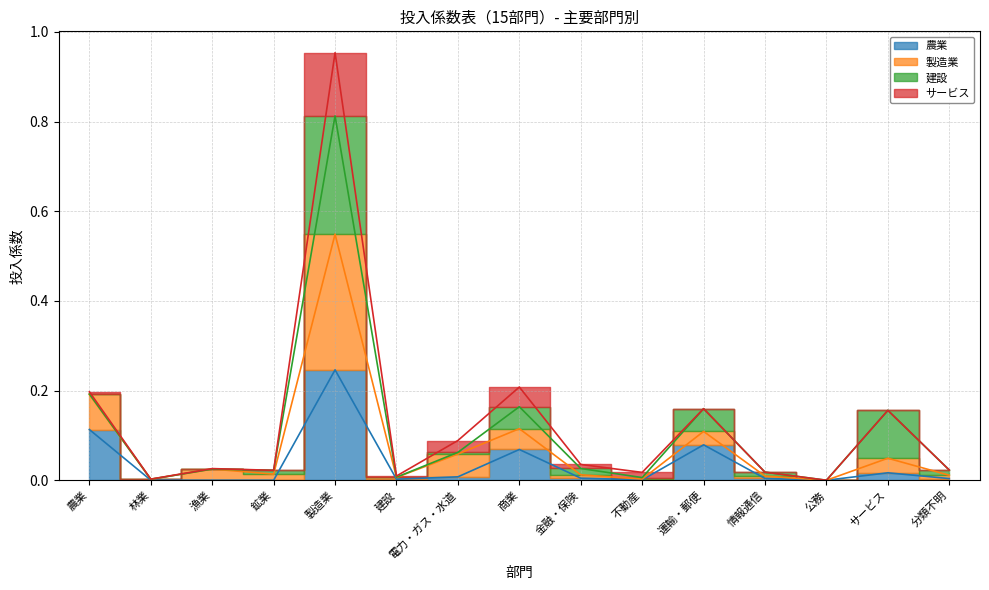

True or false: 農業 and 製造業 cross at least once.

False